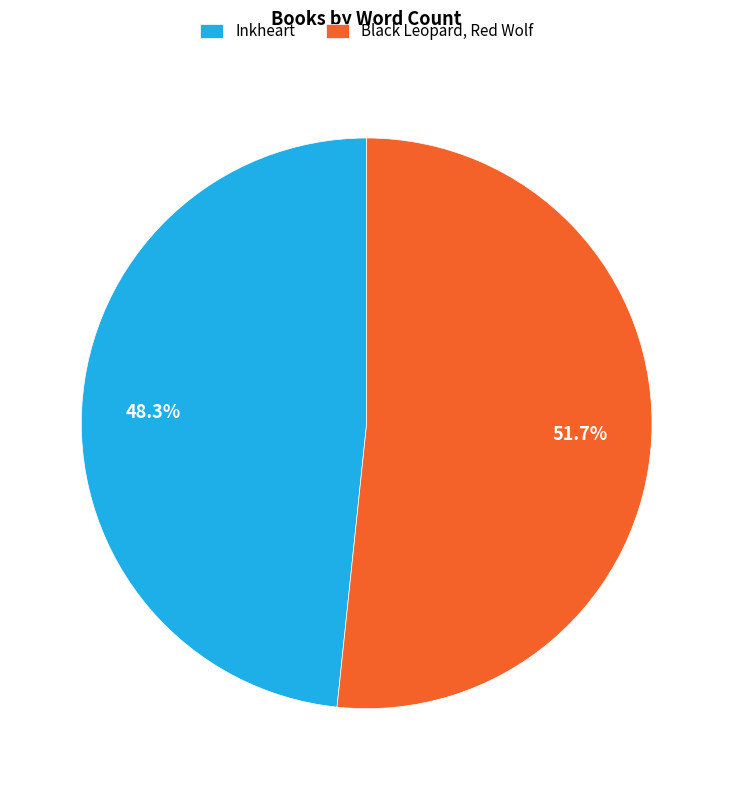

Which category accounts for the majority?

Black Leopard, Red Wolf